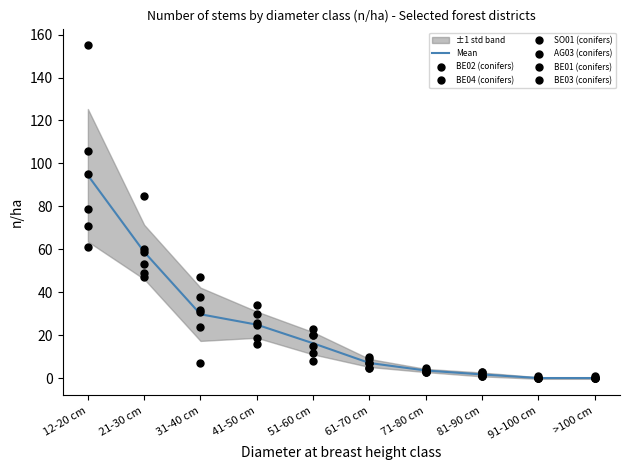

What is the total value across all series at 91-100 cm?

1